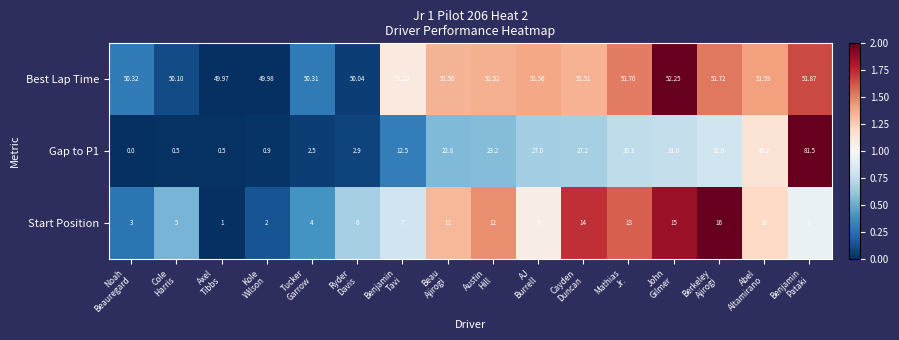

List the series in order of their peak value, highest first.

Gap to P1, Best Lap Time, Start Position